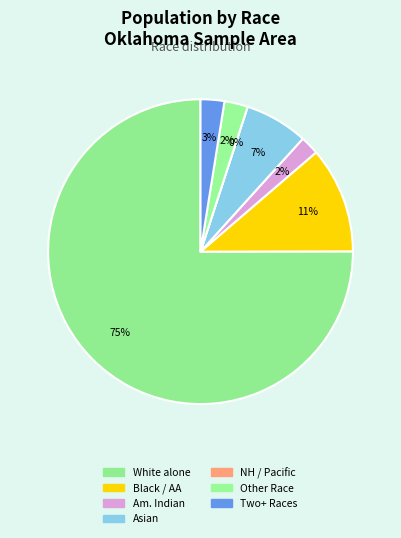

Is it true that Native Hawaiian and Other Pacific is 1% of the pie?

False